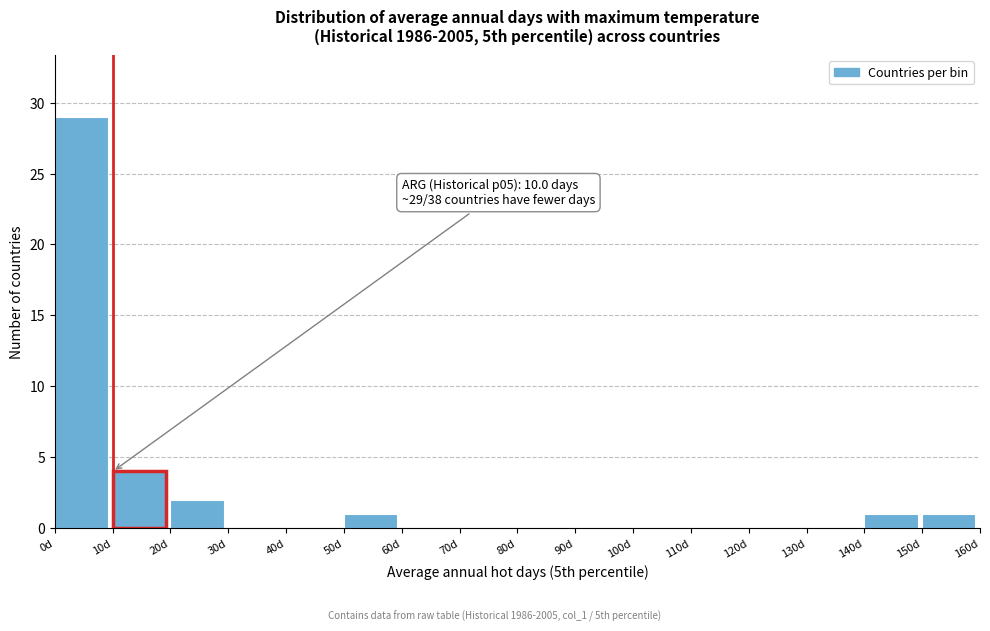

Over which range of the x-axis is the bar tallest?

0 to 10